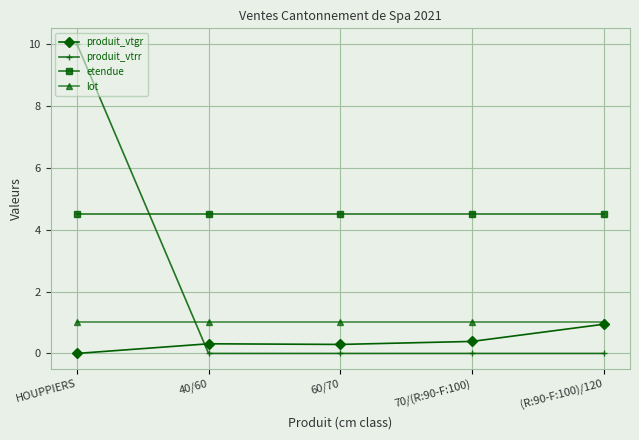

What position from the left is 70/(R:90-F:100)?

4